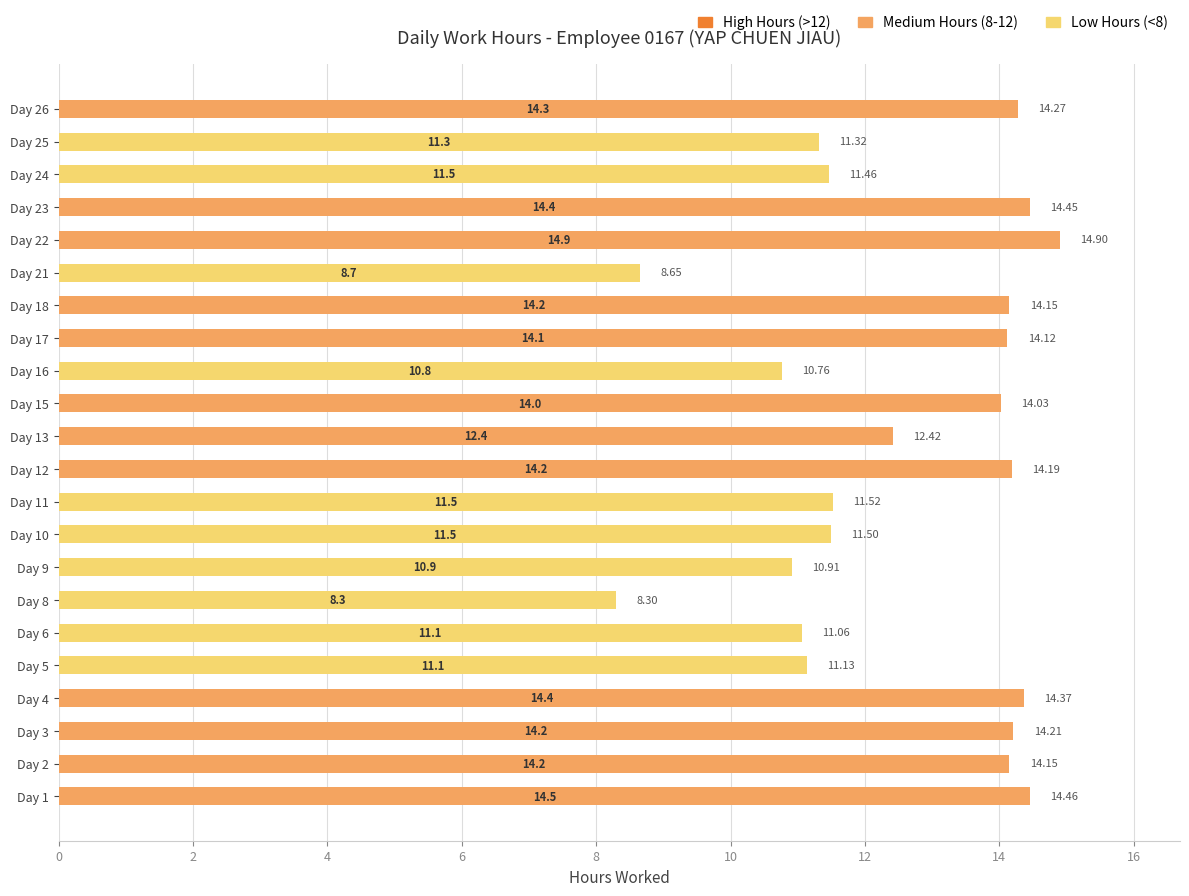

Rank the series by their maximum value, from lowest to highest.

Low Hours (<8), Medium Hours (8-12), High Hours (>12)